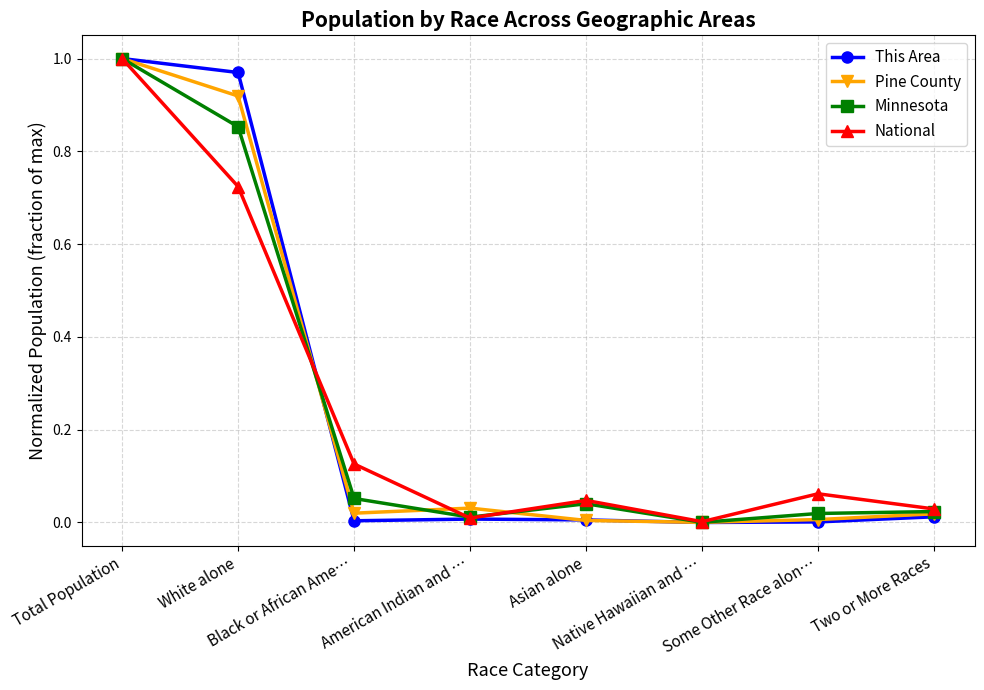

At which category does Minnesota reach its first local peak?

Asian alone